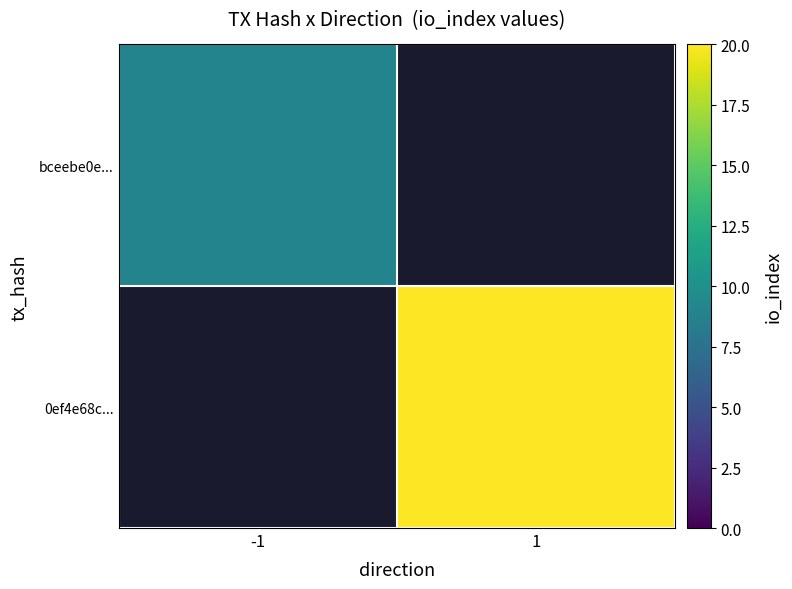

At which label is bceebe0e... closest to 9?

-1